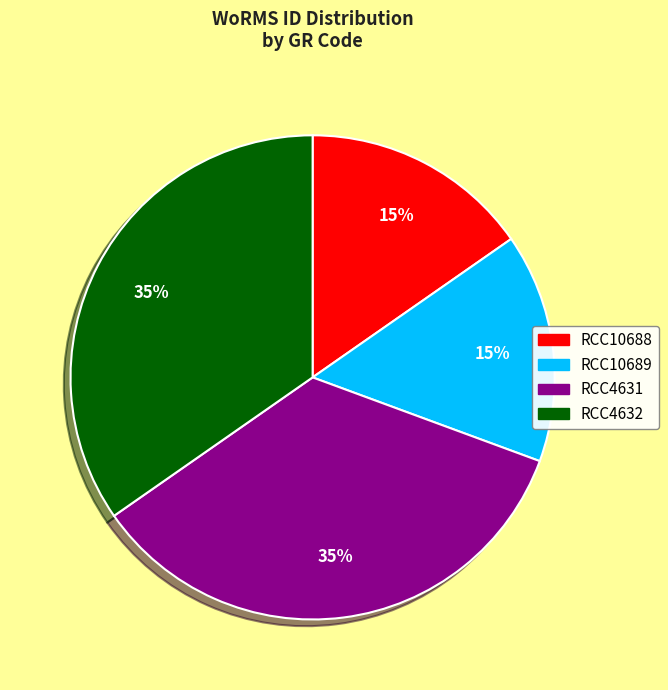

Approximately how many times larger is the value at RCC10689 compared to RCC4631?

0.4